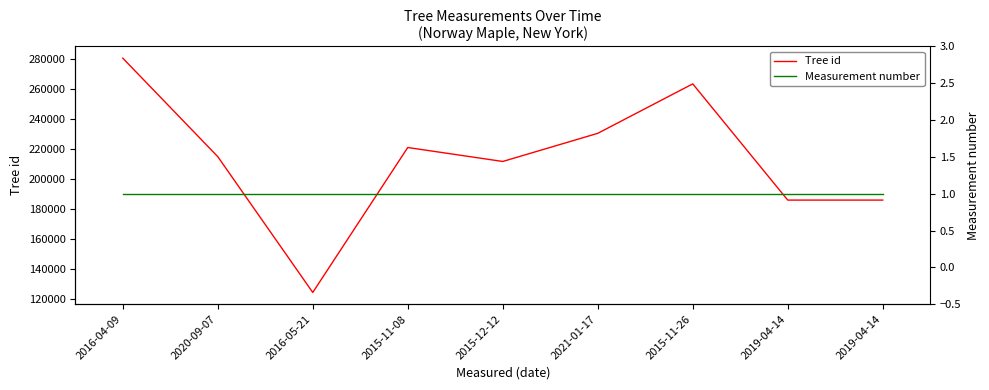

What is the spread (max minus min) of values at 2020-09-07?

214913